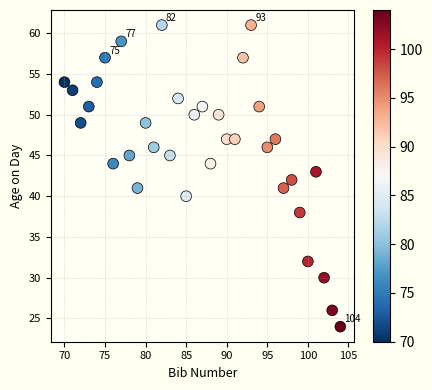

What is the range of X values (max minus min)?

34